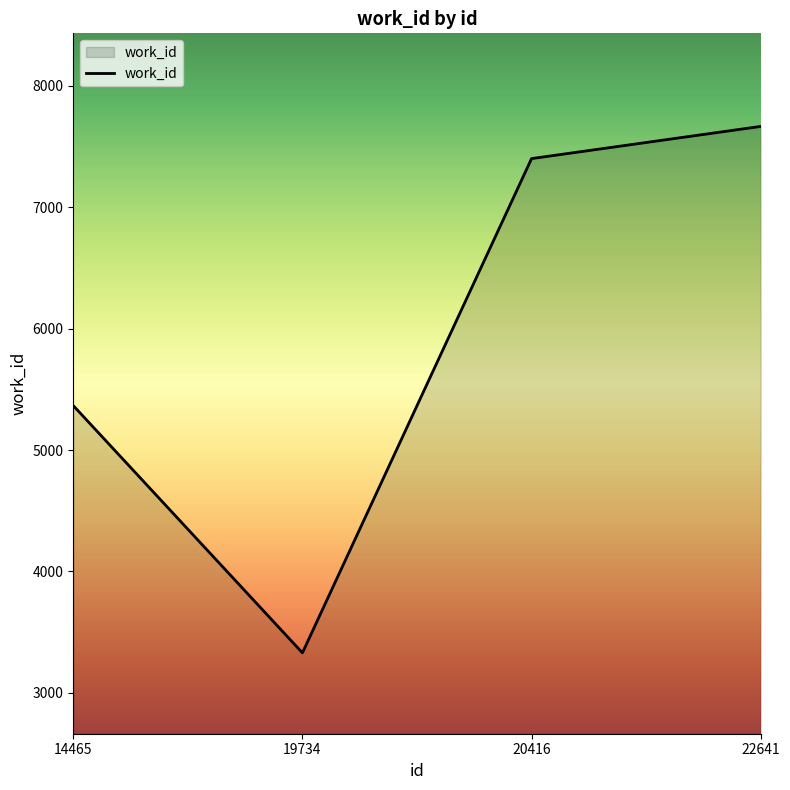

Is it true that the value at 20416 is 7400?

True